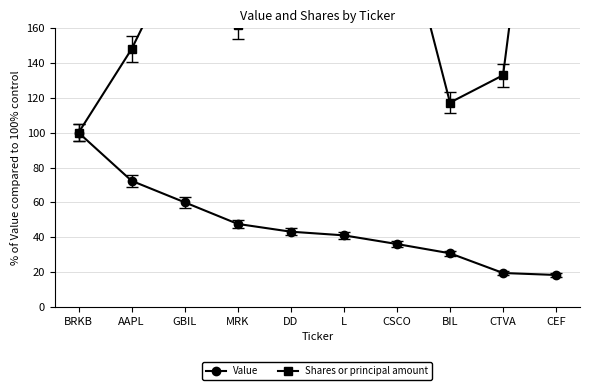

Does the chart display data point markers on the line(s)?

Yes